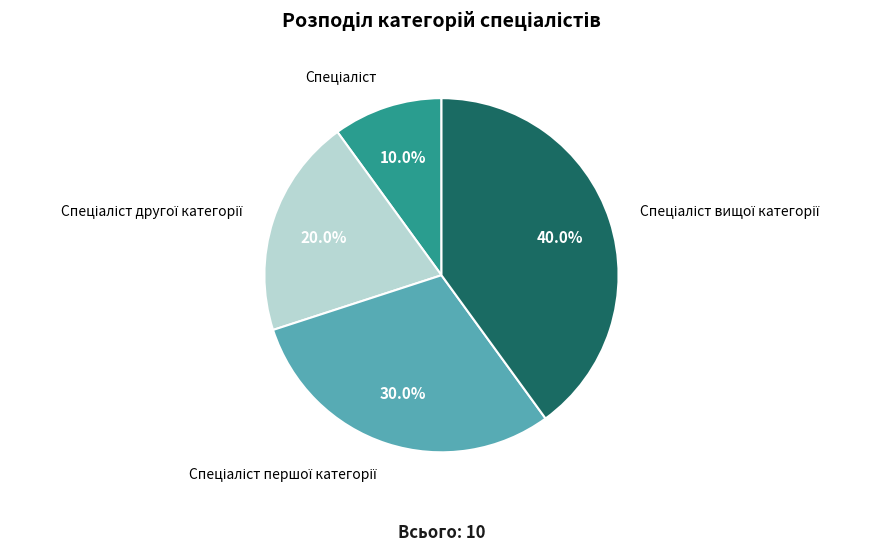

Is there a majority slice in this chart?

No